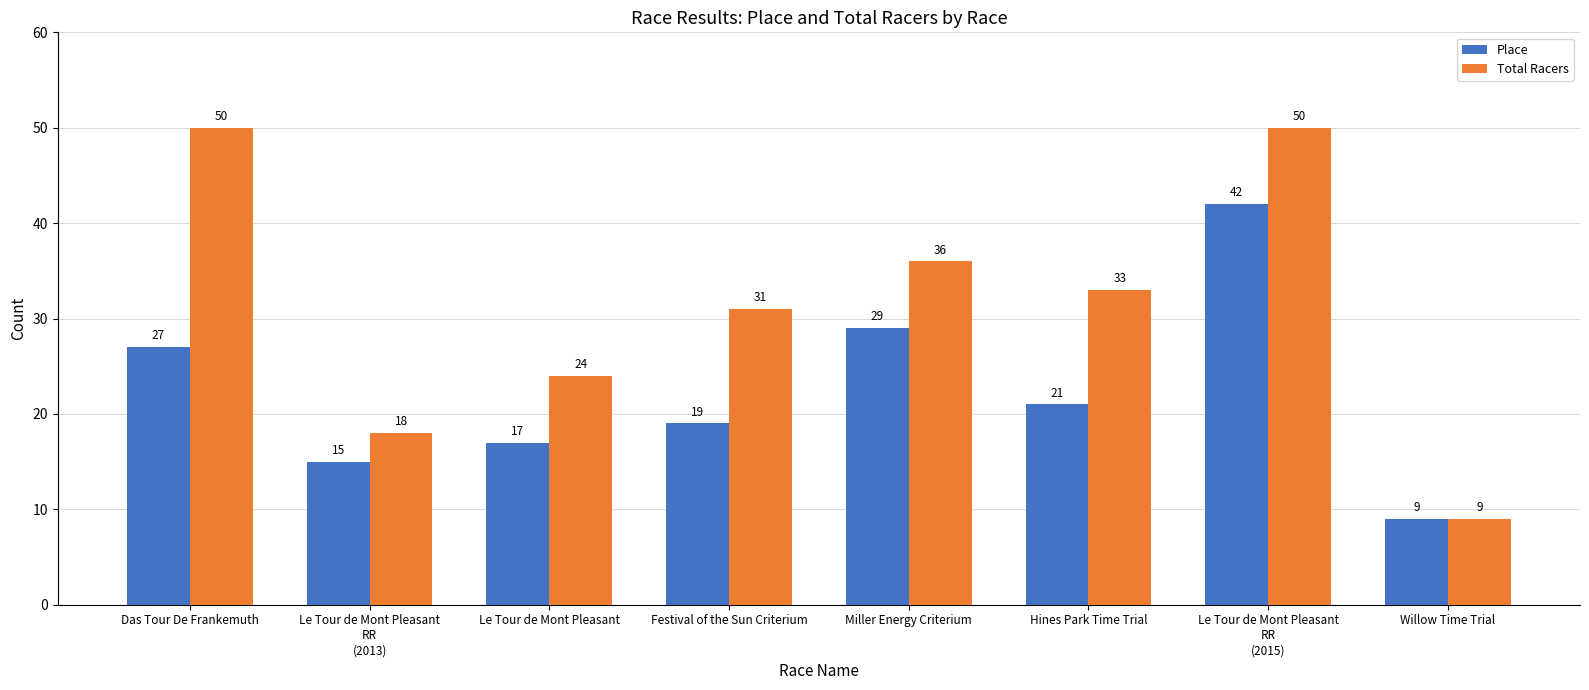

True or false: Place has a value of 10 at Festival of the Sun Criterium.

False